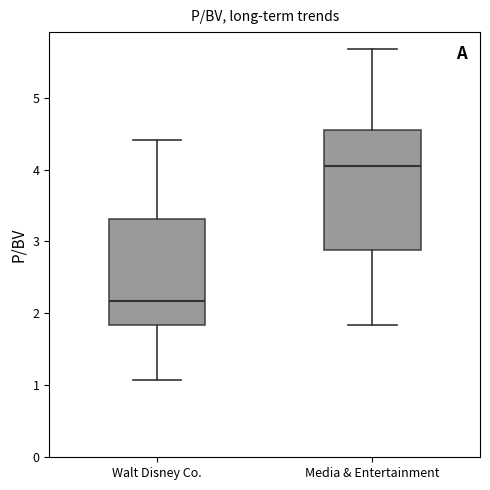

Where does the median line of the box for Media & Entertainment sit on the y-axis? The values are not printed on the chart, so give them approximately, as read against the axis.

4.1